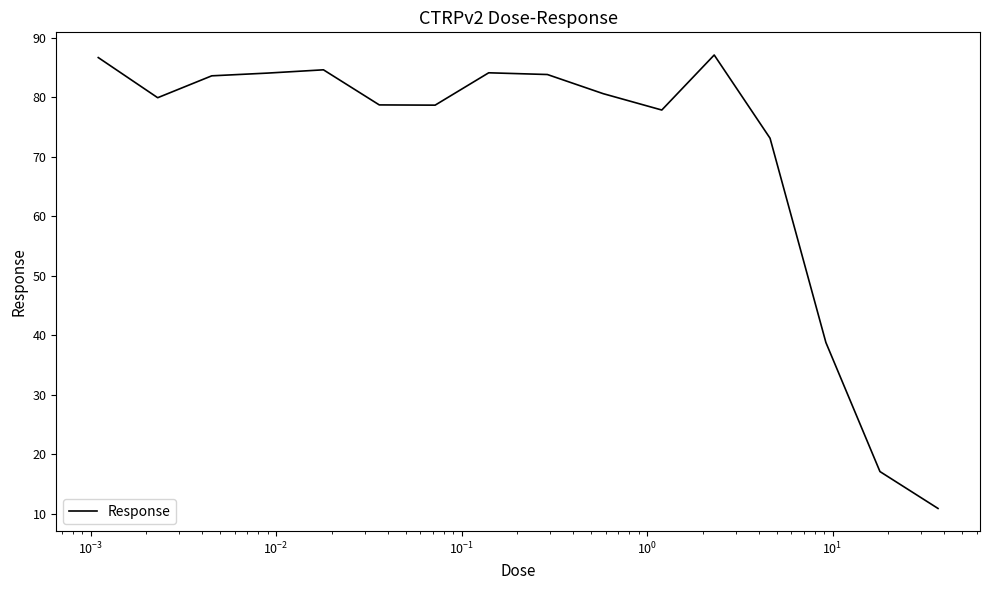

What is the difference between the second highest and second lowest values?

69.6